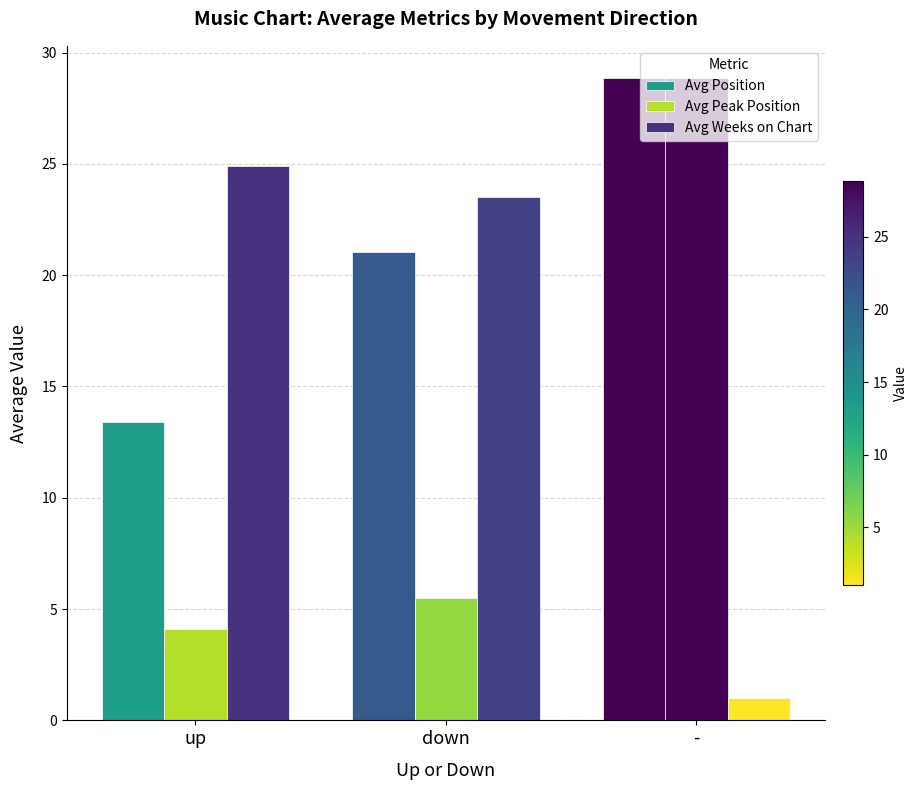

How many data points in Avg Weeks on Chart are less than 23?

1